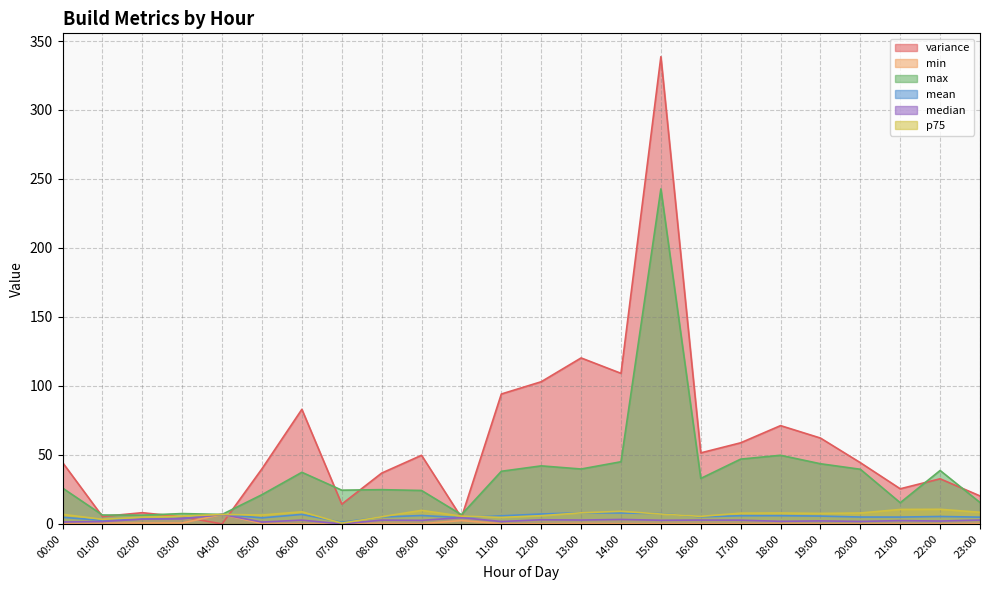

At how many categories does at least one series exceed 91?

5